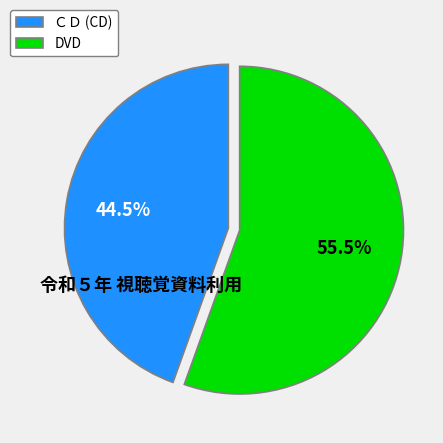

Count the number of slices in the pie.

2